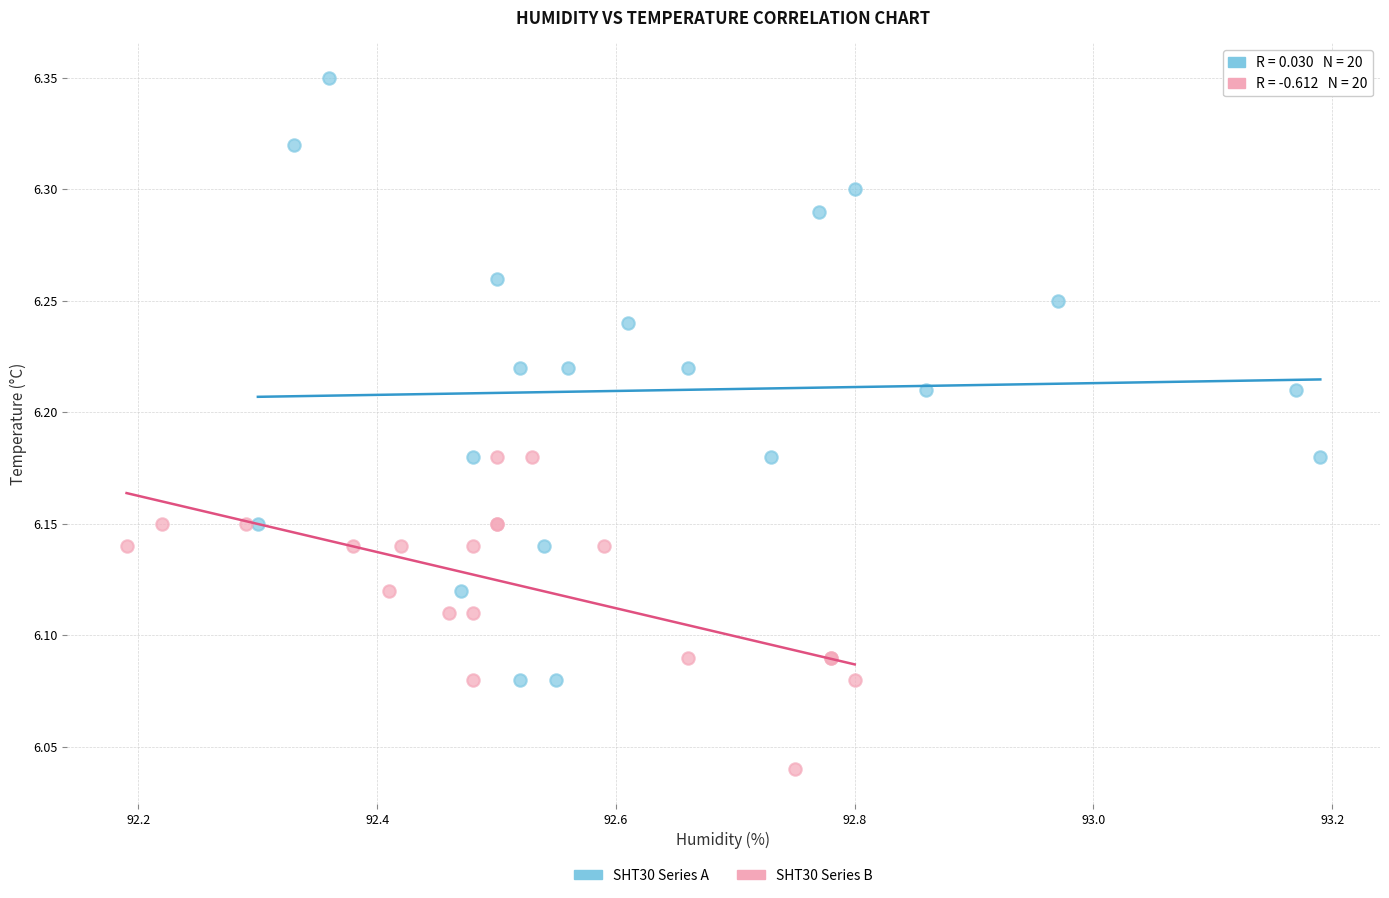

Which series reaches the maximum Y coordinate?

SHT30 Series A